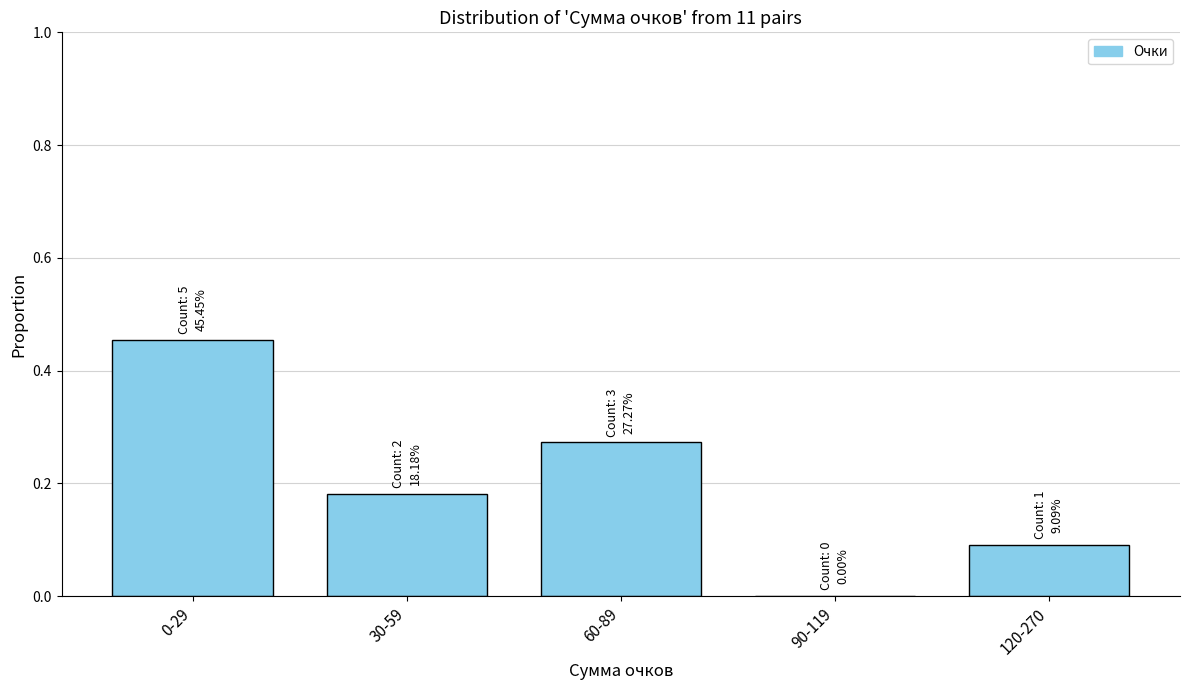

True or false: the data shows 0.2 at 0-29.

False